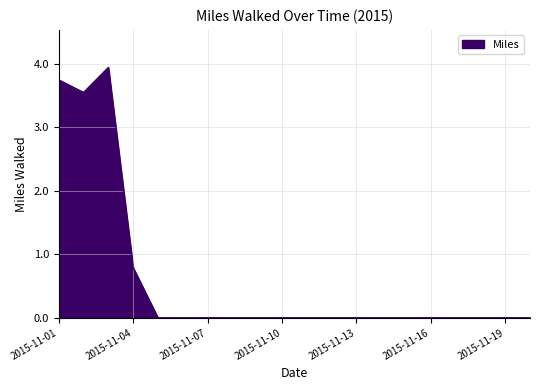

Is this an area chart (filled region under the line)?

Yes